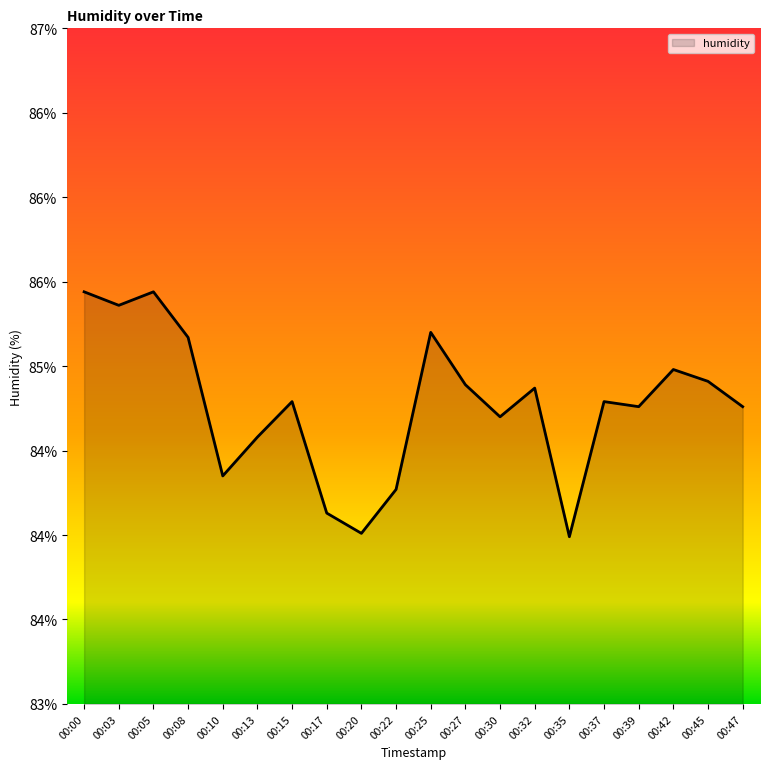

True or false: the data has more than 0 interior local peaks.

True